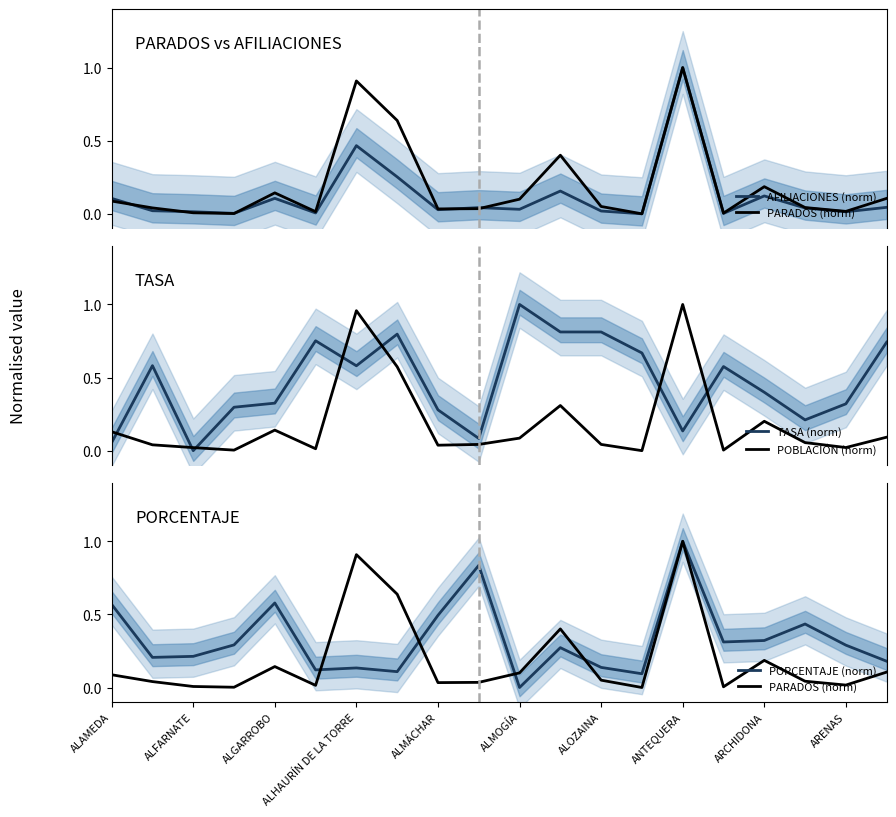

After their last crossing, which series has the higher values: TASA (norm) or POBLACIÓN (norm)?

TASA (norm)